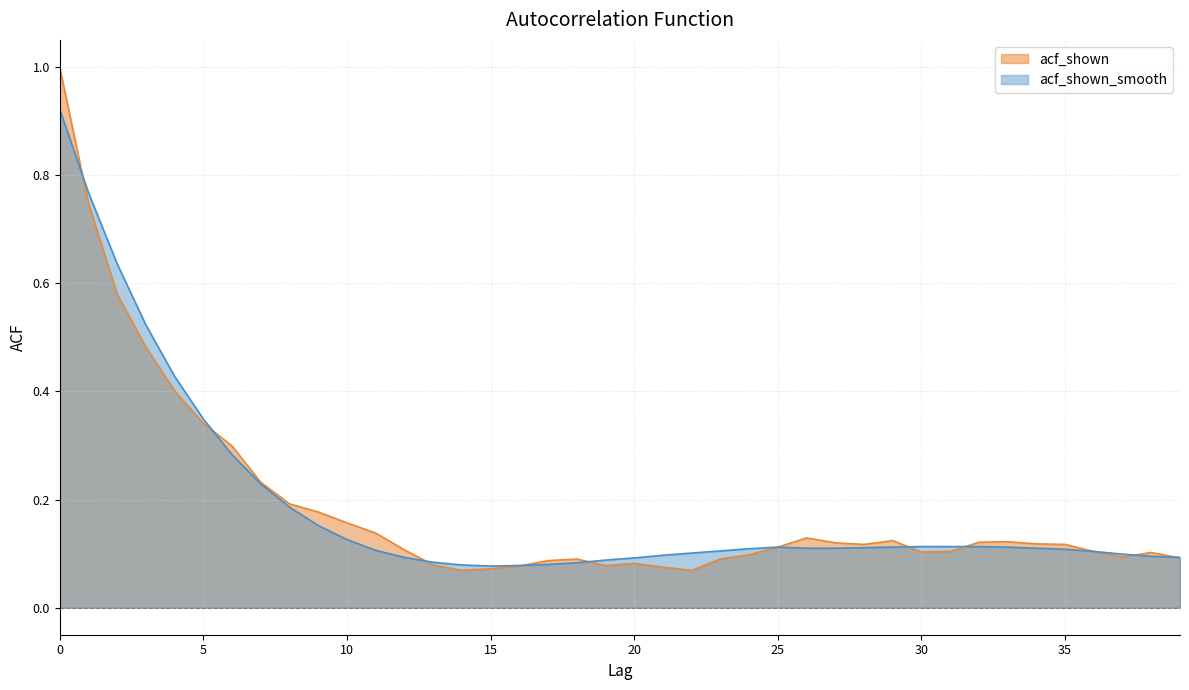

True or false: acf_shown_smooth has more than 1 points higher than both neighbors.

False